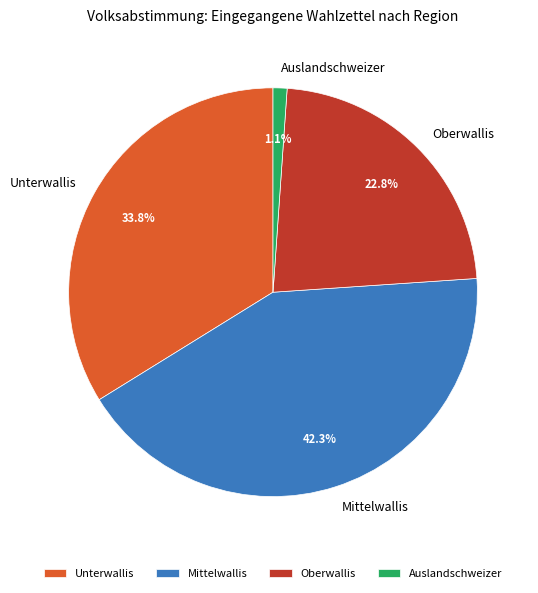

What percentage do Oberwallis and Unterwallis together represent?

56.6%